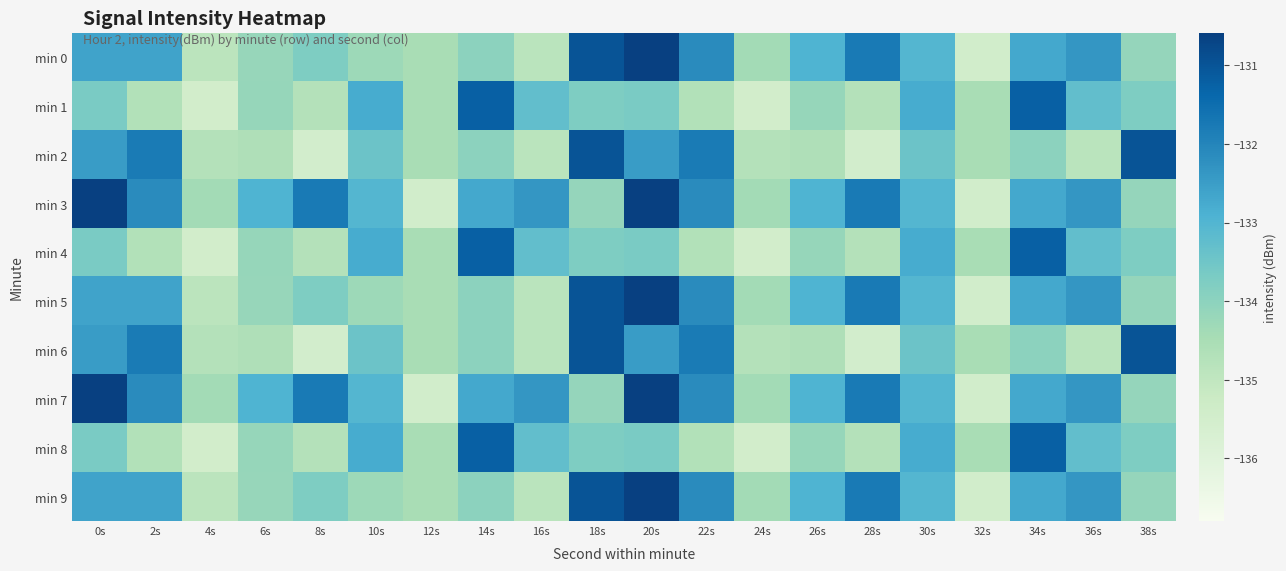

Rank the series by their maximum value, from highest to lowest.

min 0, min 3, min 5, min 7, min 9, min 2, min 6, min 1, min 4, min 8